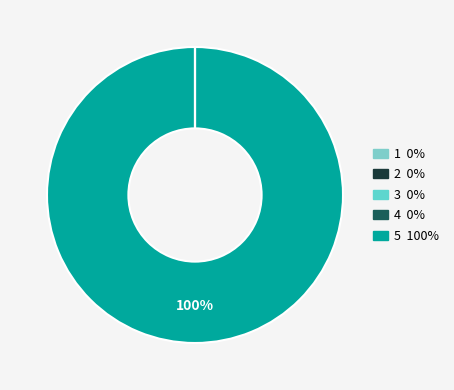

Does A. Impuestos account for over 50% of the chart?

No